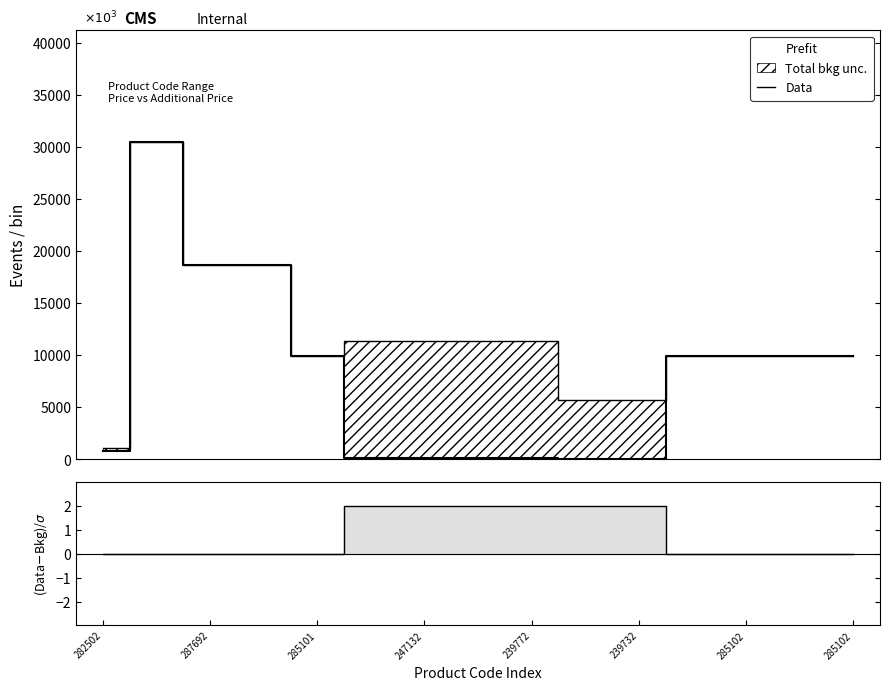

What is the difference between the second highest and second lowest values?

13004.5